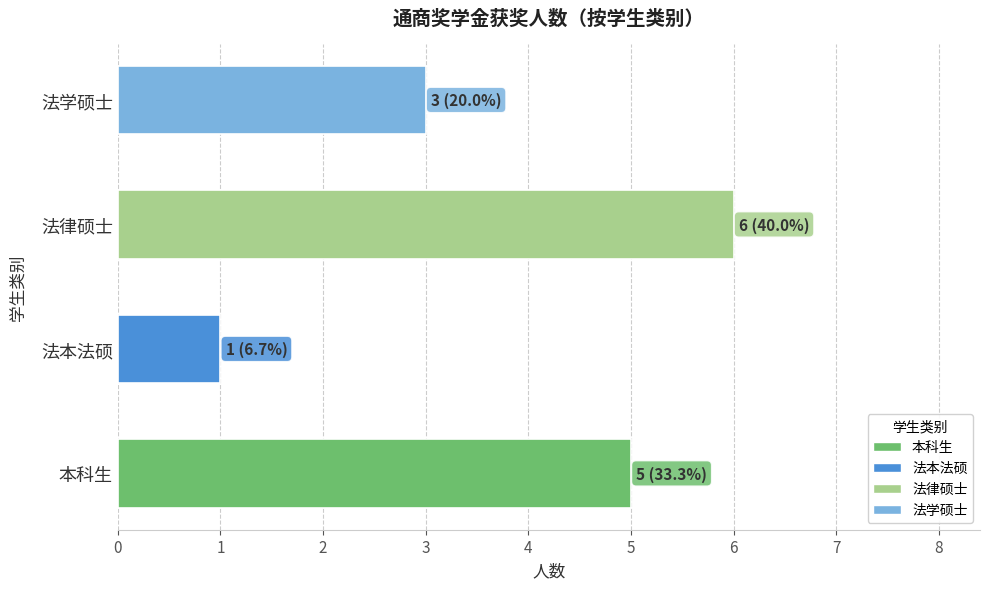

How many bars are there in total?

4